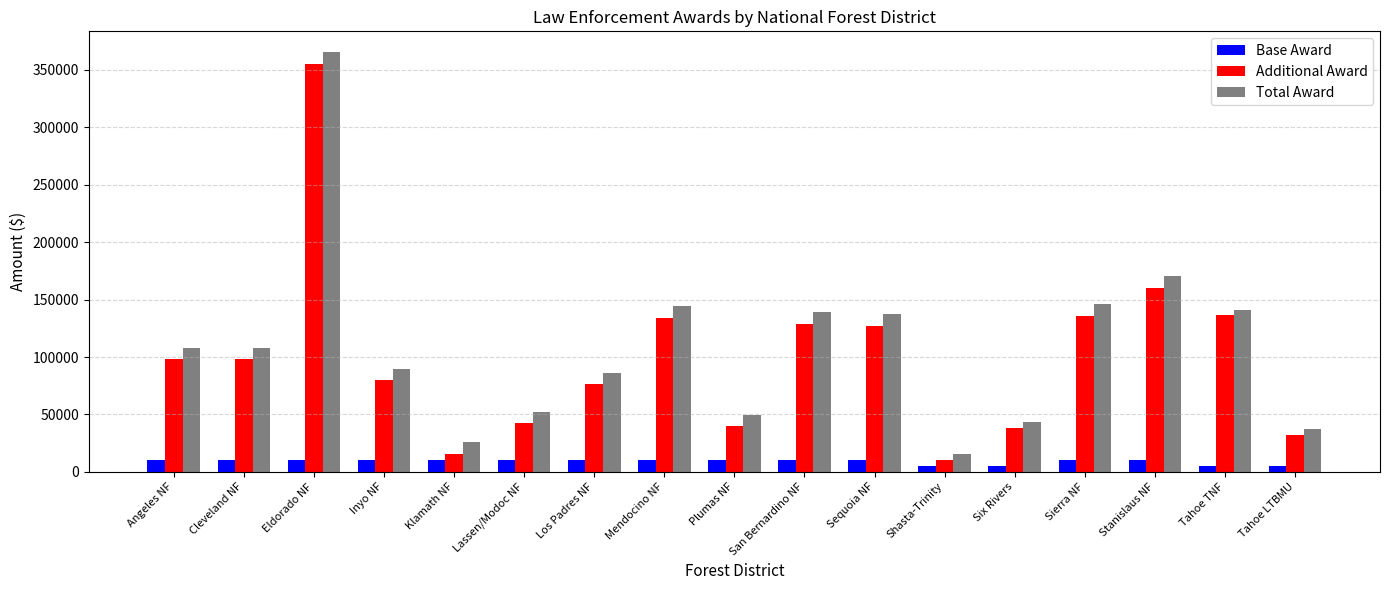

Which series has the widest spread of values?

Total Award